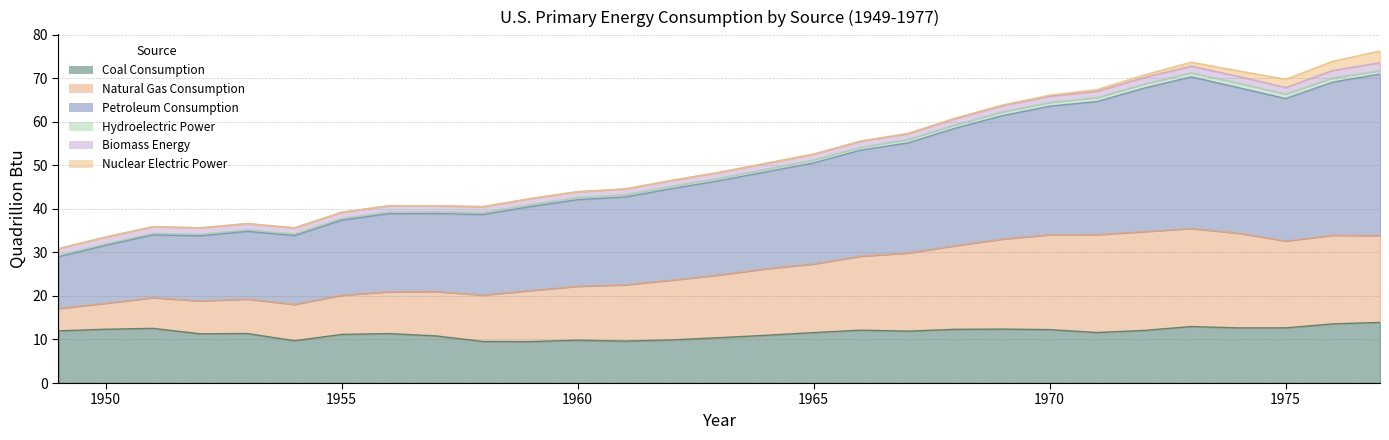

Which series has the widest spread of values?

Petroleum Consumption